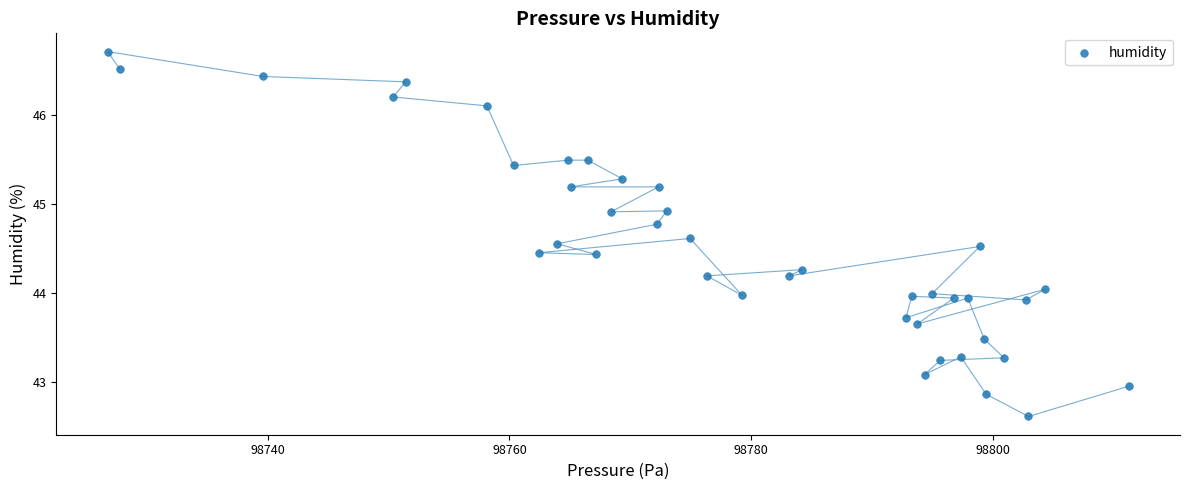

What is the range of X values (max minus min)?

84.5